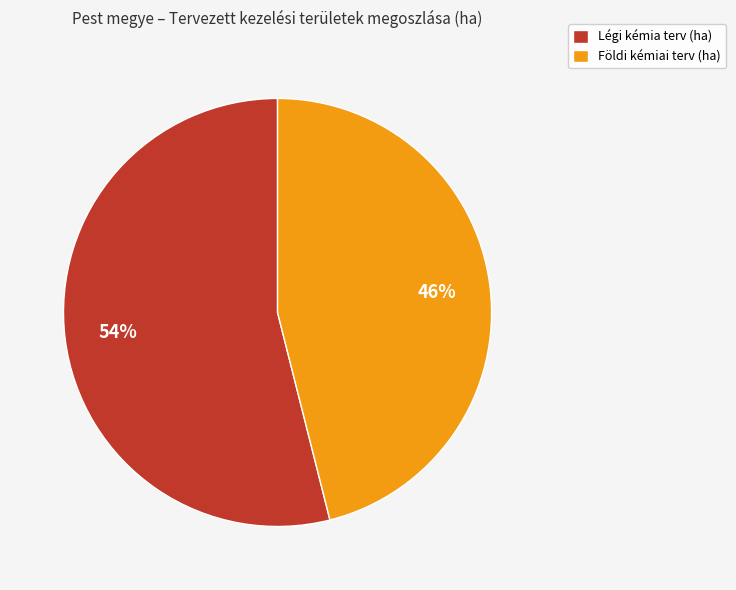

The Légi kémia terv (ha) slice represents 60% of the pie. True or false?

False